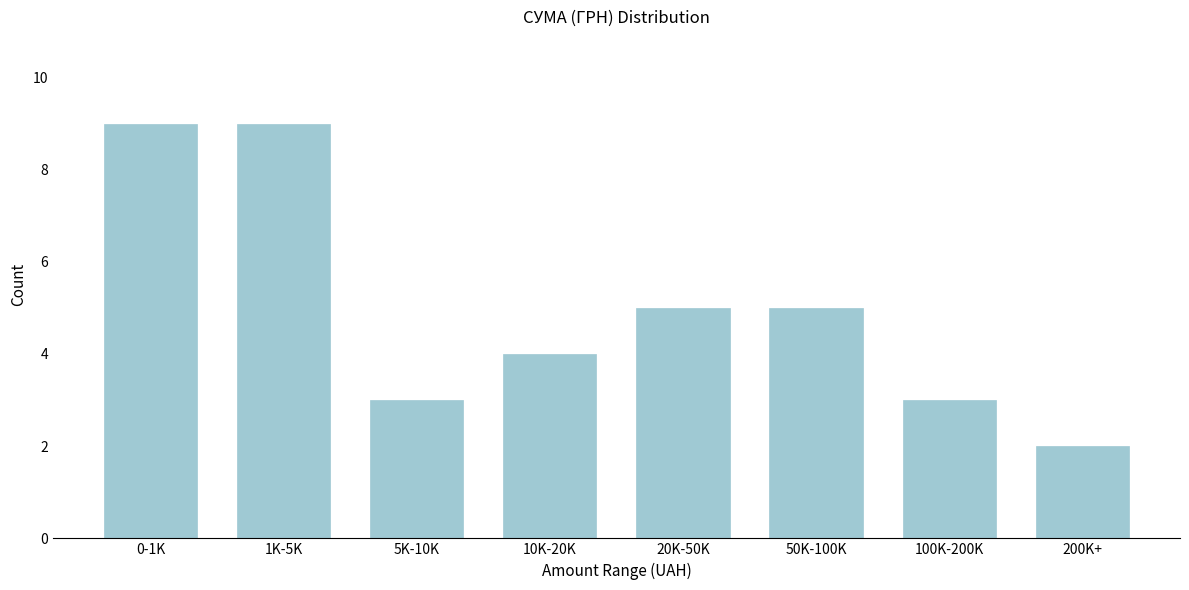

Reading left to right, what are all the values shown in this chart?

0-1K=9	1K-5K=9	5K-10K=3	10K-20K=4	20K-50K=5	50K-100K=5	100K-200K=3	200K+=2